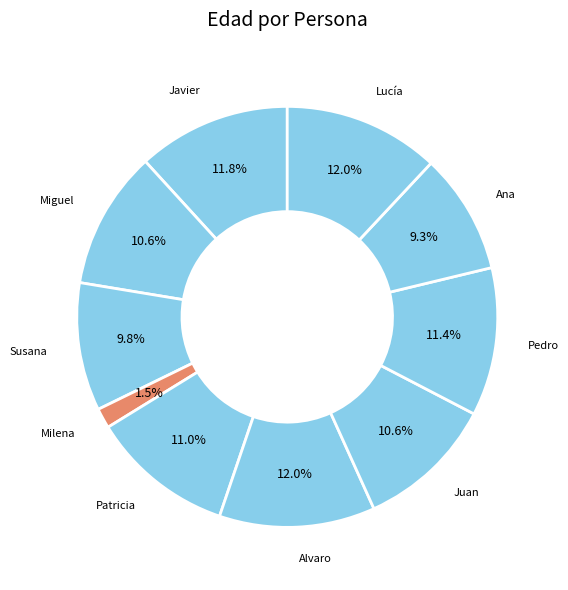

To the nearest percent, what is the difference between the largest and smallest slice percentages?

10%